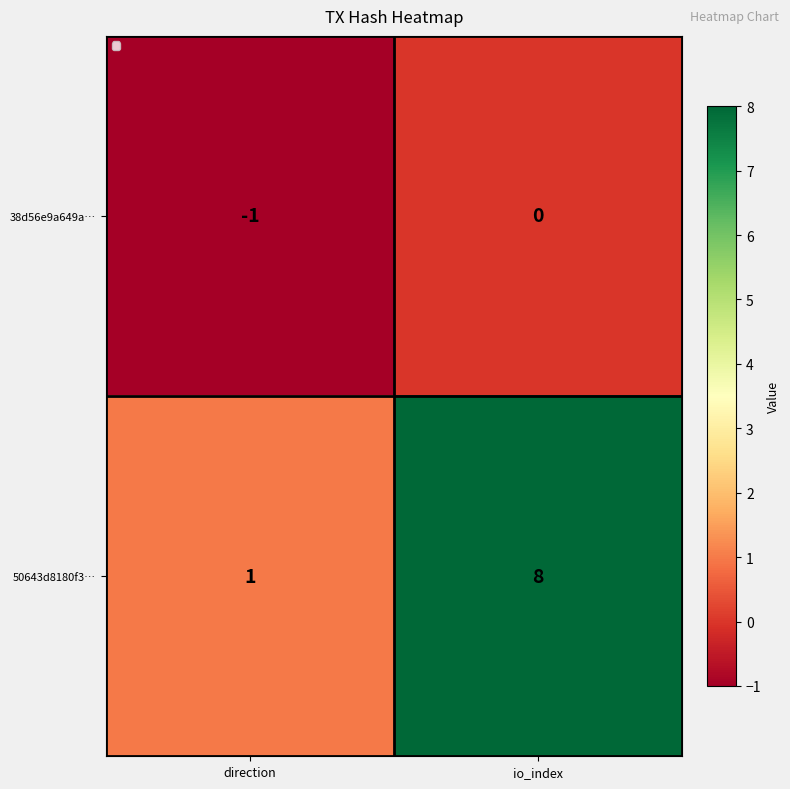

At which category does the chart reach its minimum across all series?

direction